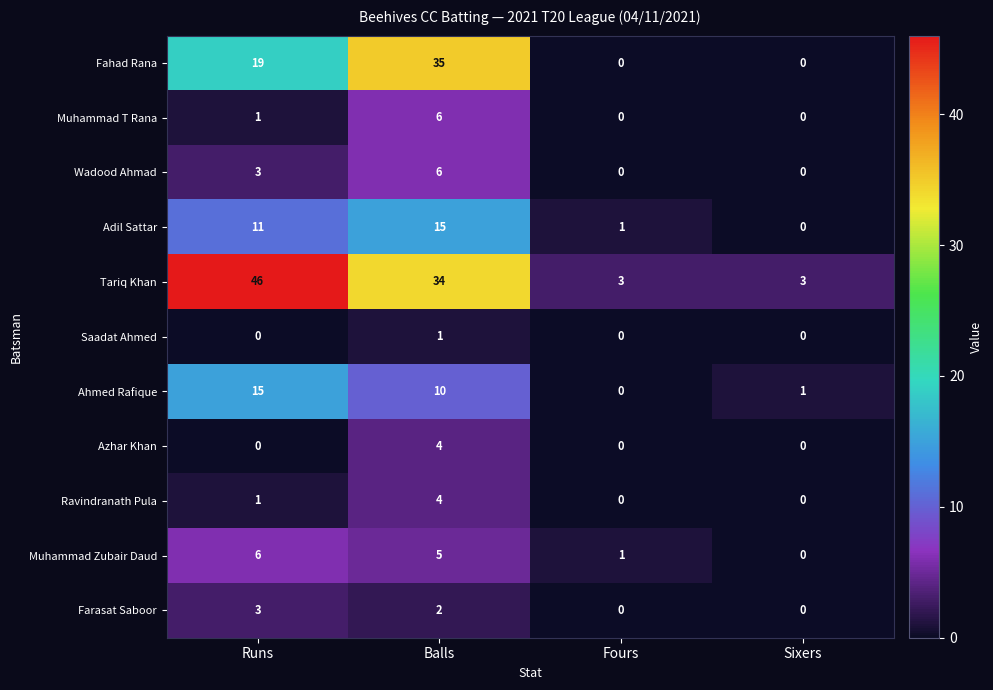

What is the sum of the Ravindranath Pula values at Sixers and Balls?

4